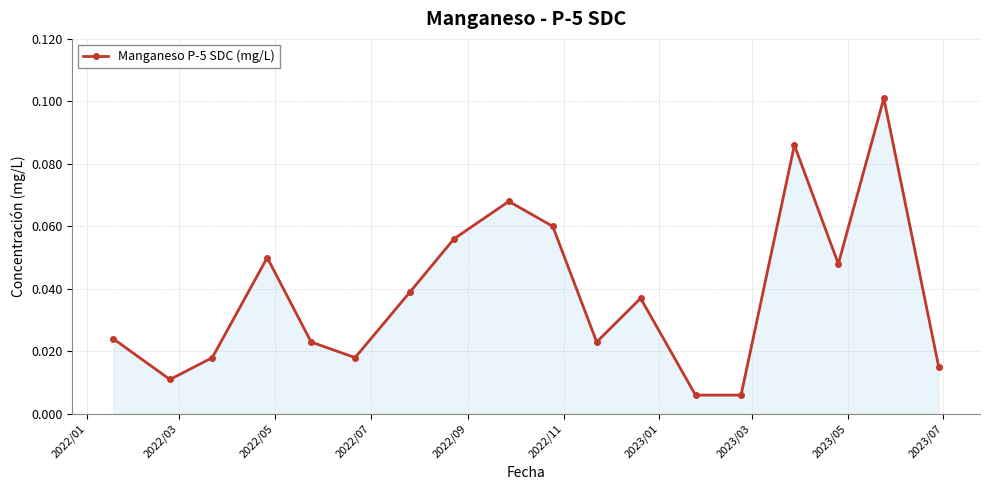

What is the sum of all values?

0.7